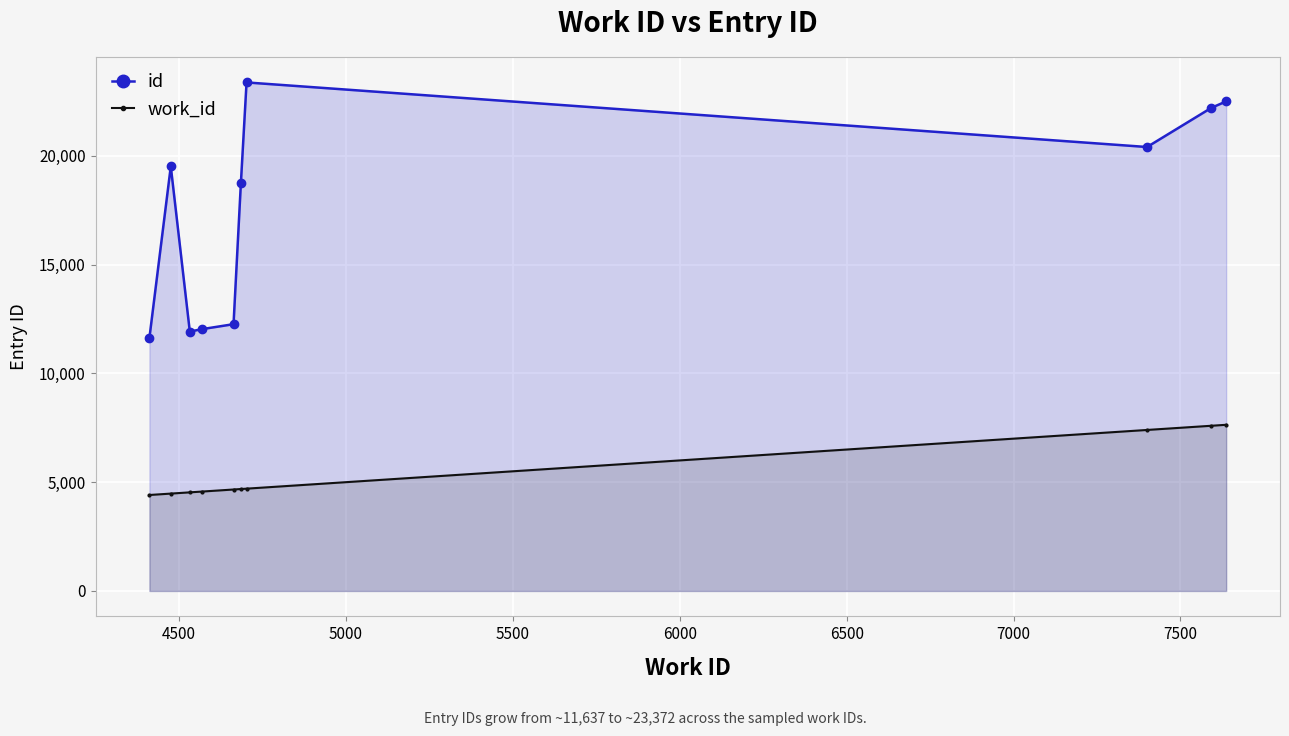

At how many categories does at least one series exceed 22493?

2